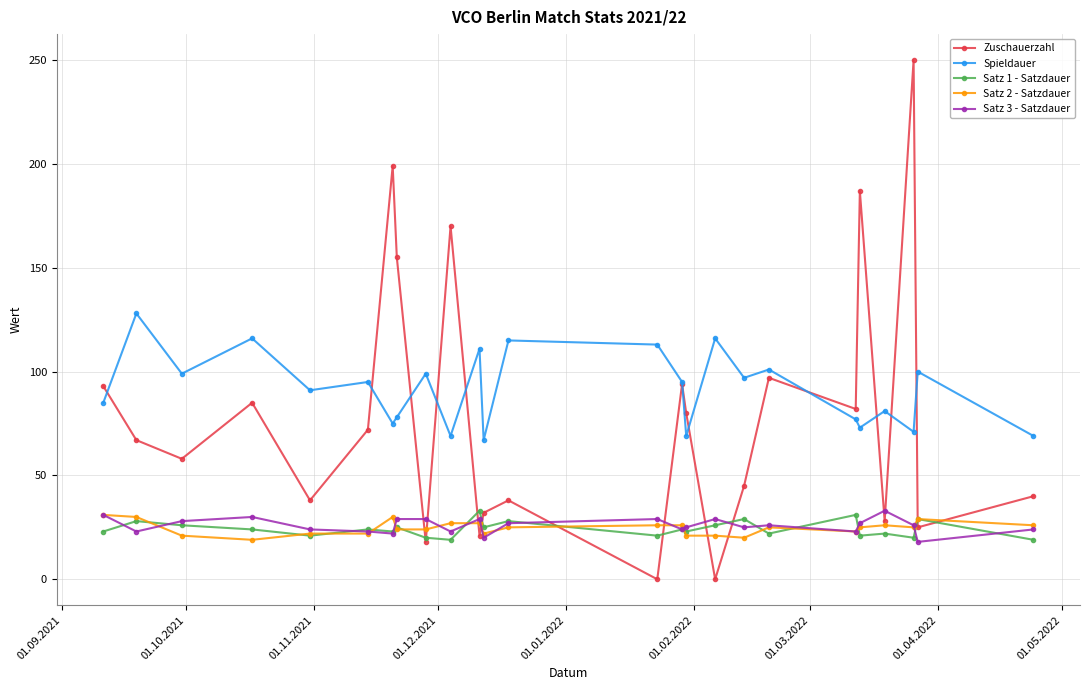

True or false: Satz 3 - Satzdauer has more than 1 interior local peaks.

True